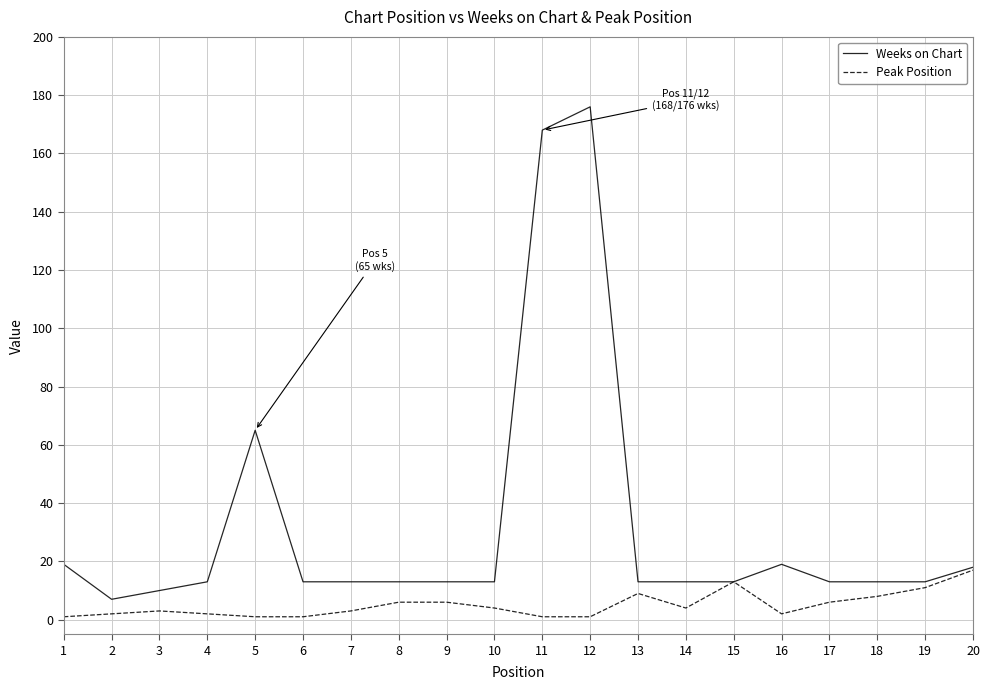

Is the value of Weeks on Chart at 17 greater than the value of Peak Position at 9?

Yes